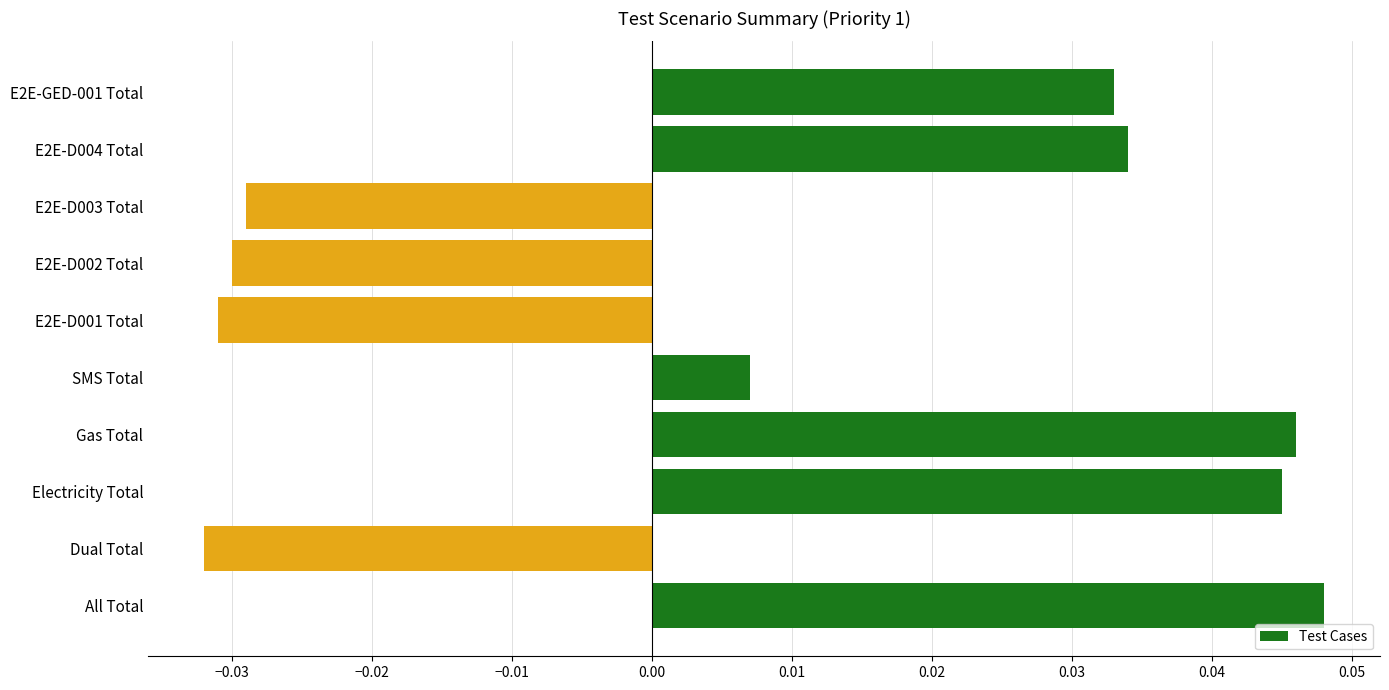

Rank the categories by value from lowest to highest.

Dual Total, E2E-D001 Total, E2E-D002 Total, E2E-D003 Total, SMS Total, E2E-GED-001 Total, E2E-D004 Total, Electricity Total, Gas Total, All Total